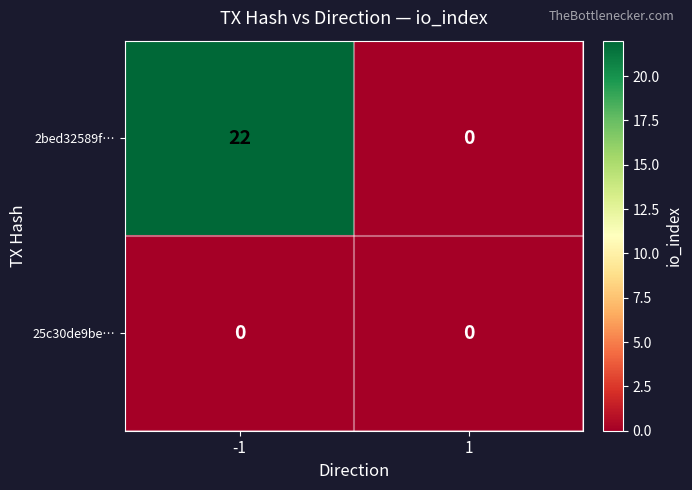

Reading left to right, extract all data points from this chart.

2bed32589f…: -1=22	1=0
25c30de9be…: -1=0	1=0